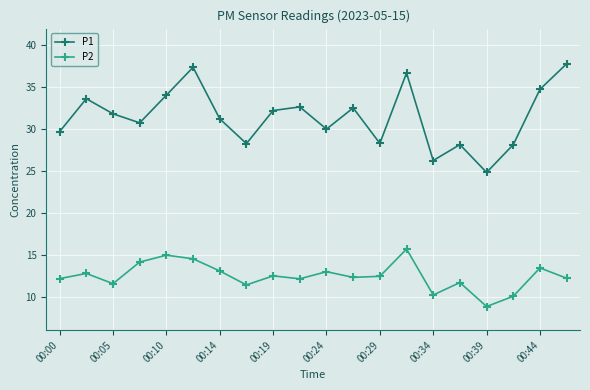

What is the sum of all P1 values?

629.2